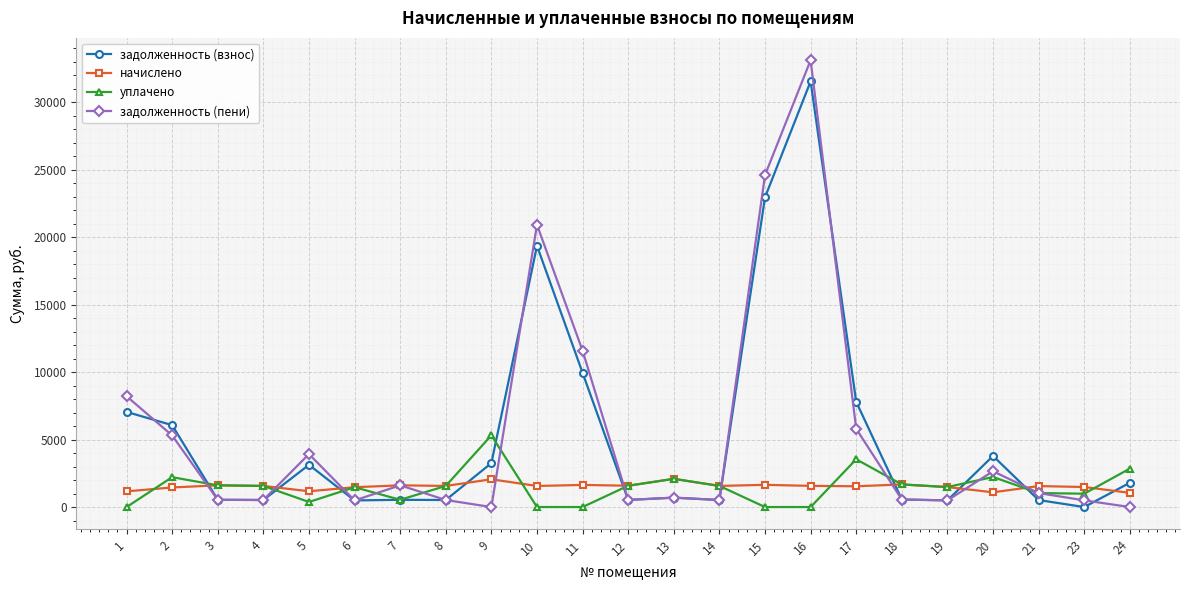

What is the greatest value displayed?

33115.6